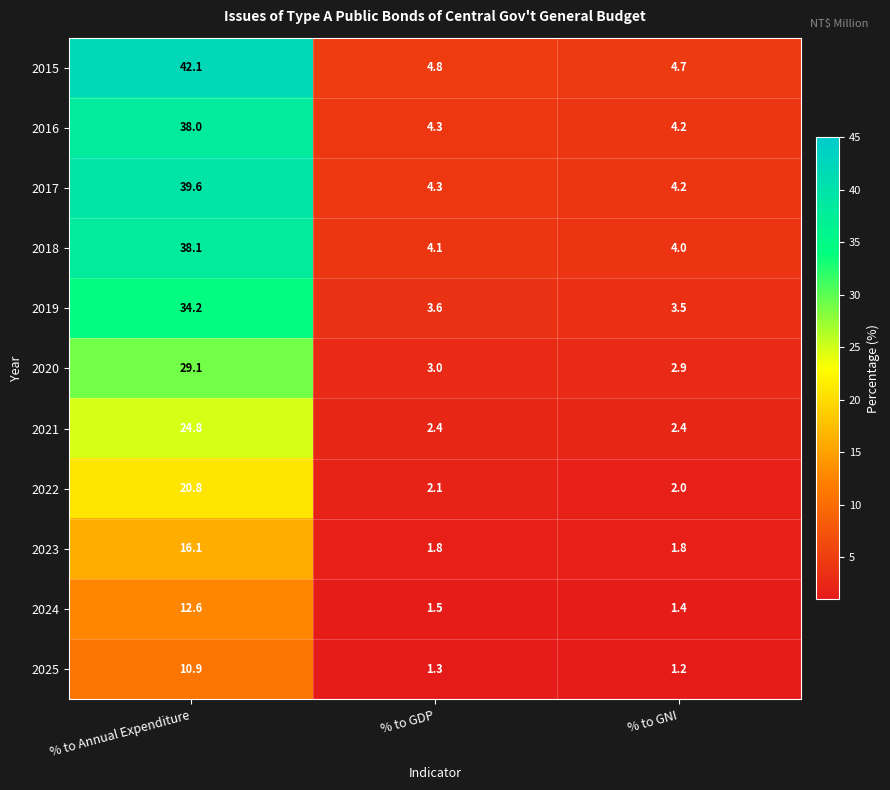

What is the sum of the 2023 values at % to GDP and % to Annual Expenditure?

17.9